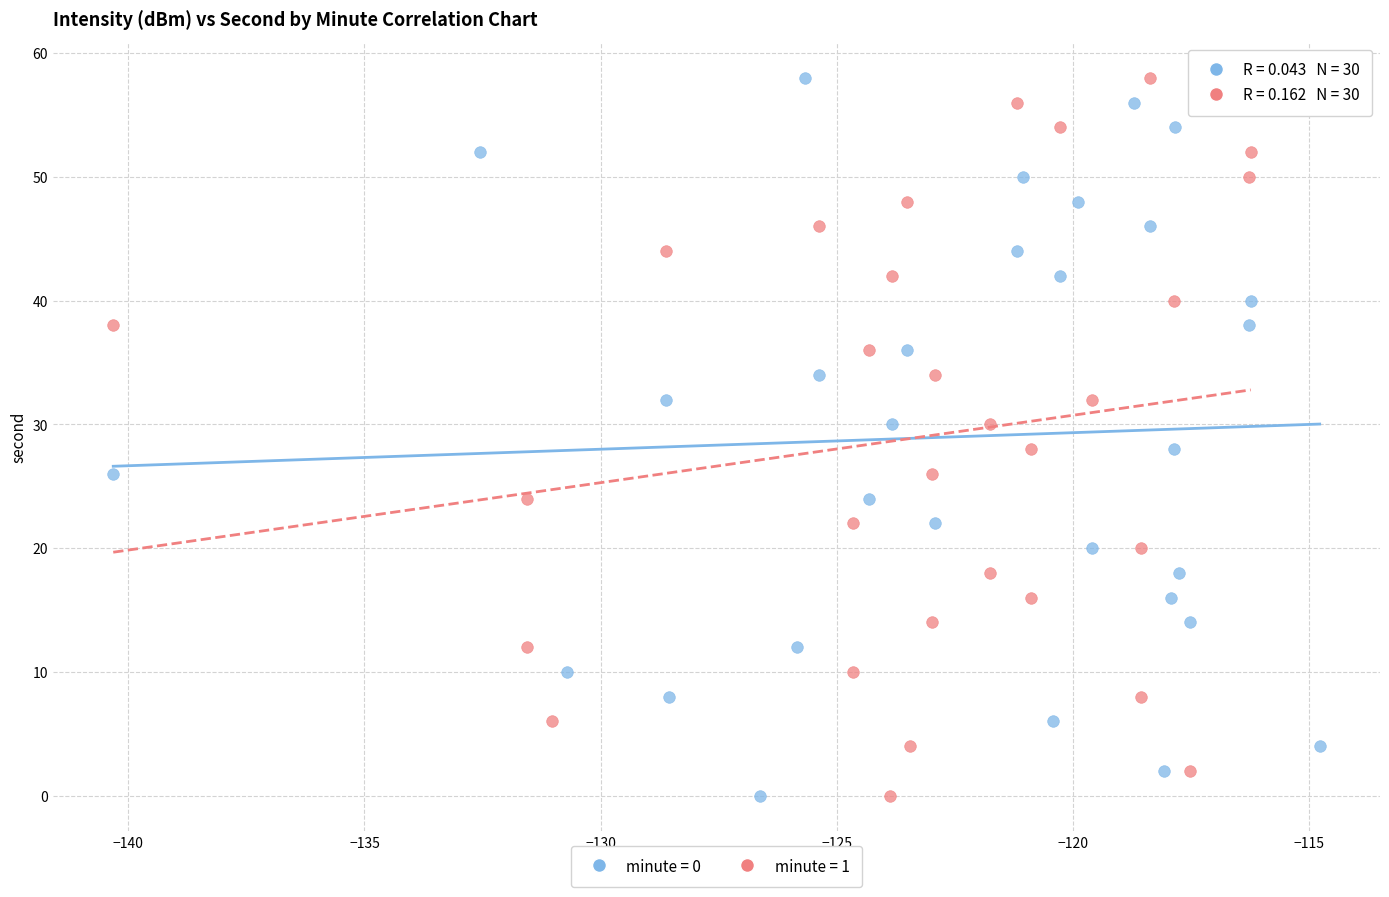

What are all the series names shown in the legend?

minute = 0, minute = 1